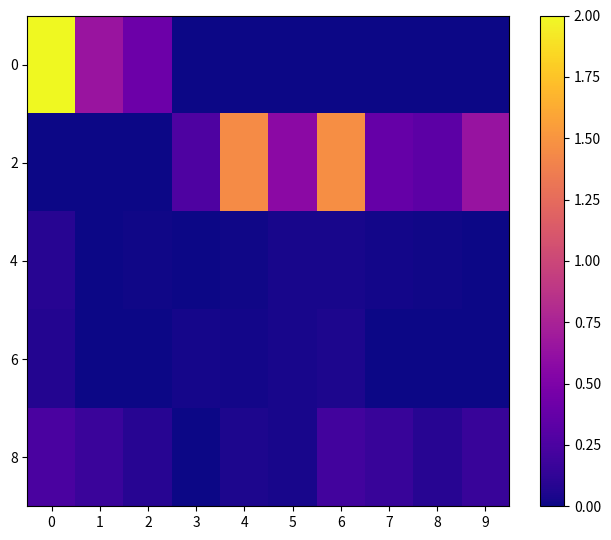

How many data points does each series have?

10